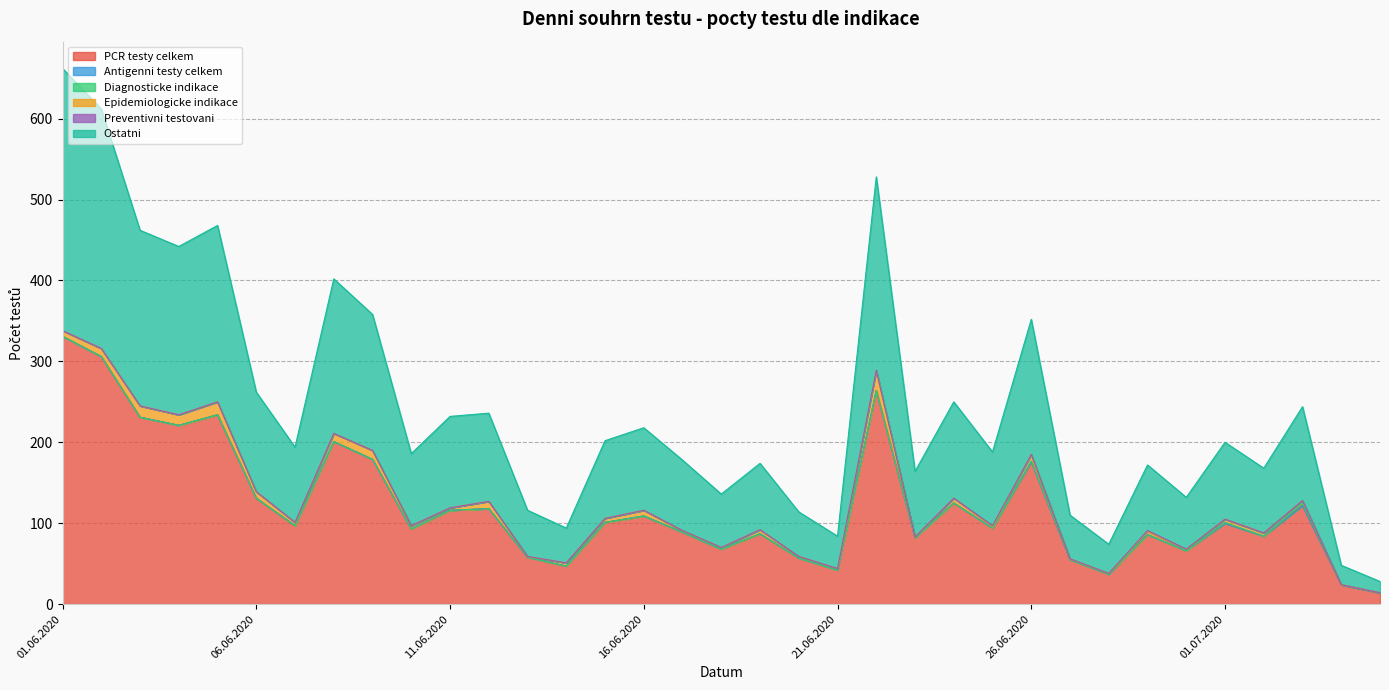

Does the chart display data point markers on the line(s)?

No